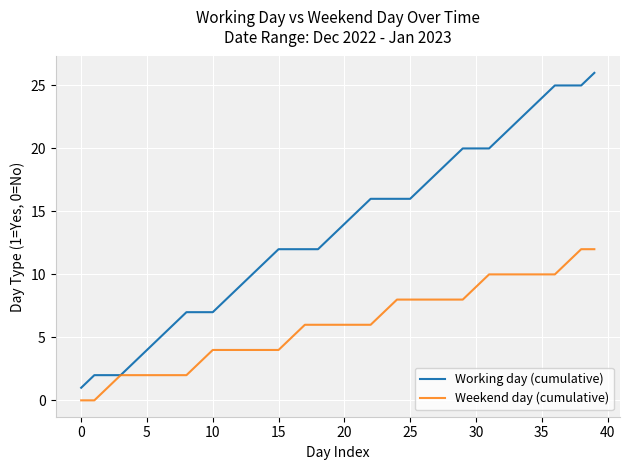

Which series has the widest spread of values?

Working day (cumulative)